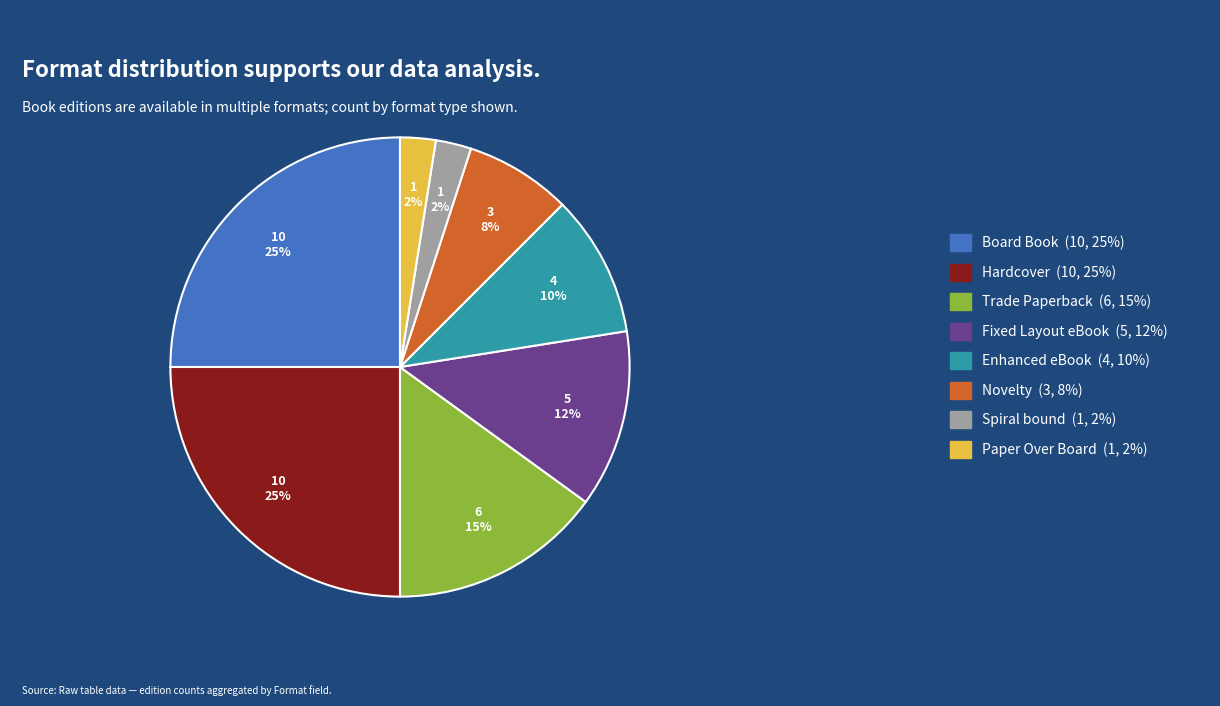

Is the sum of Novelty (3, 8%) and Paper Over Board (1, 2%) greater than half?

No